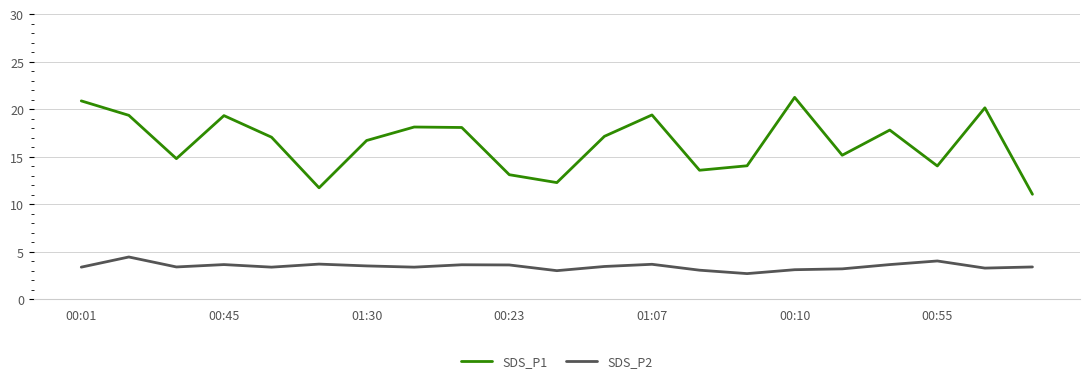

What is the highest value of the SDS_P1 series?

21.3